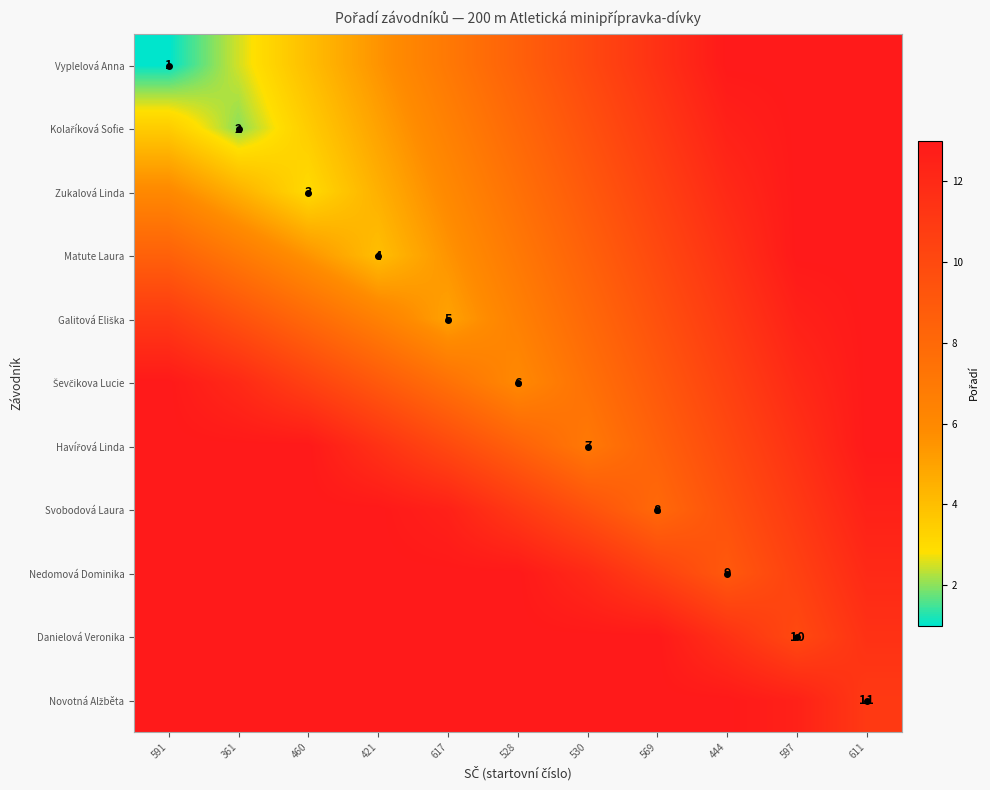

Which has a higher value, 460 or 597?

597